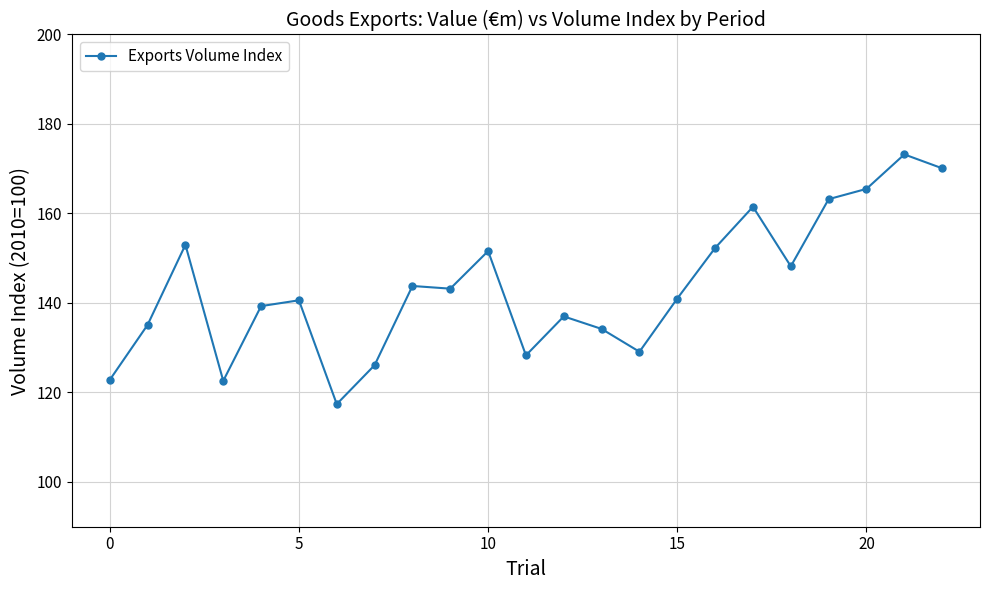

What is the difference between the second highest and second lowest values?

47.5